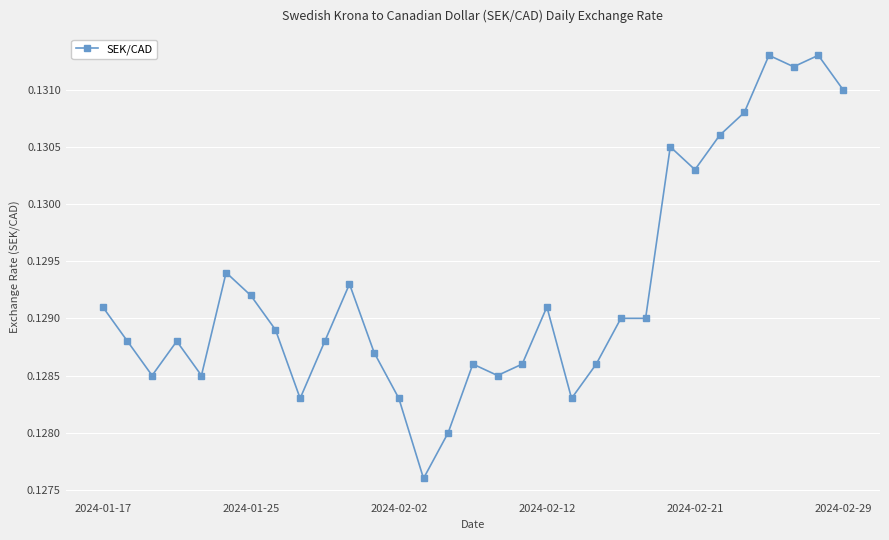

Does the chart display data point markers on the line(s)?

Yes